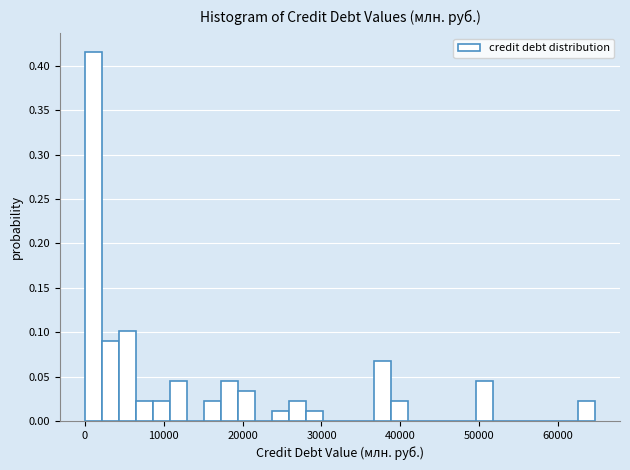

Around what value on the x-axis is the tallest bar? Give the approximate position of its centre, as read against the axis.

1000